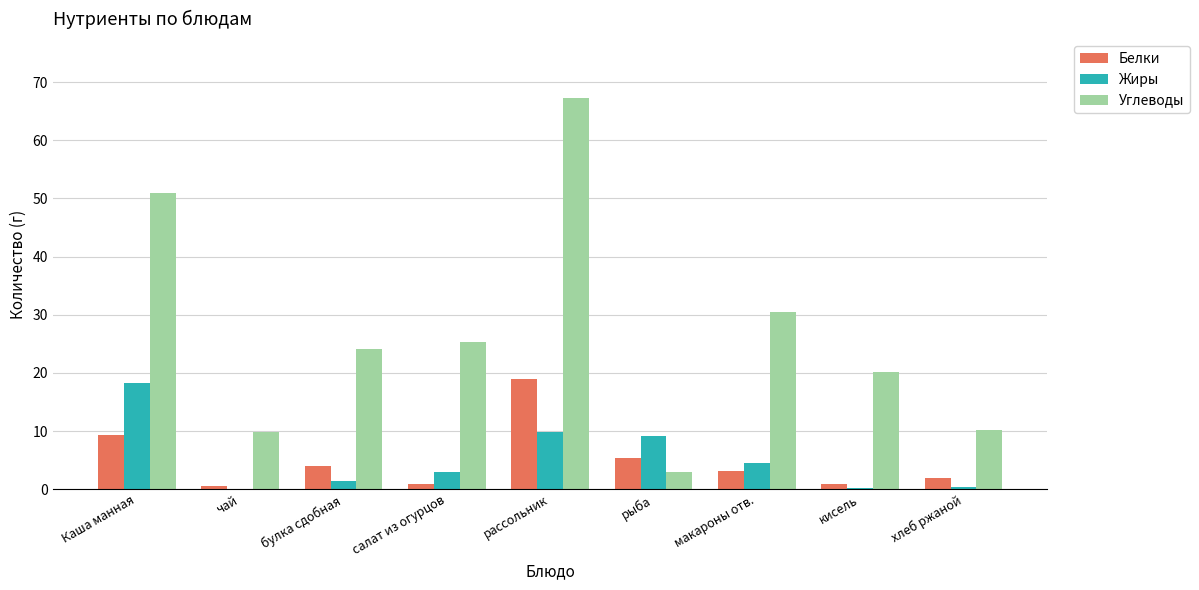

At which label is Углеводы closest to 35?

макароны отв.